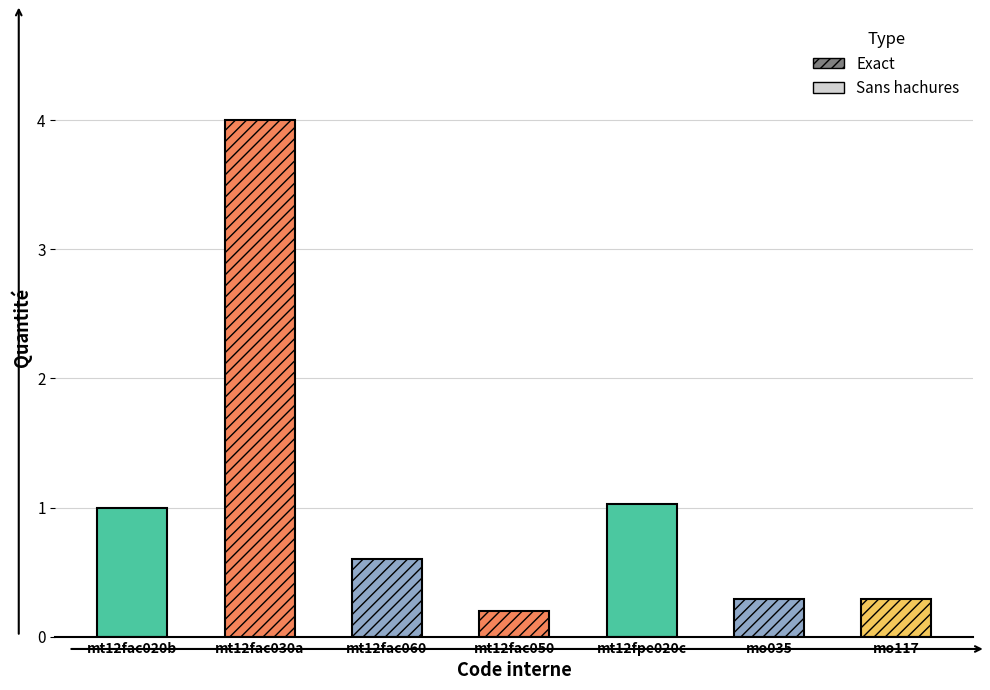

At which category does the chart reach its peak across all series?

mt12fac030a